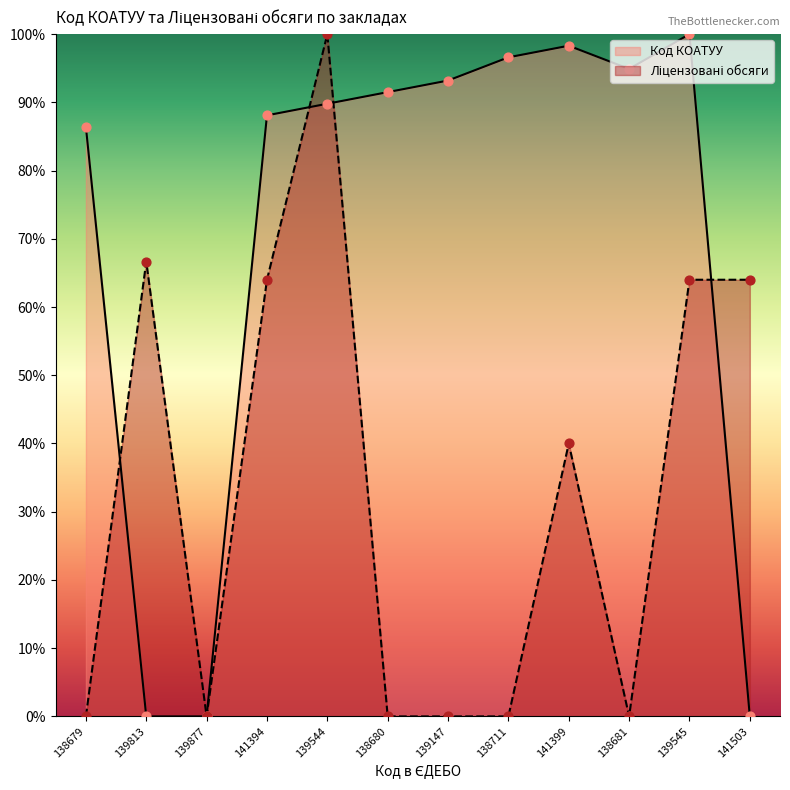

Which series contains the highest Y value?

Код КОАТУУ